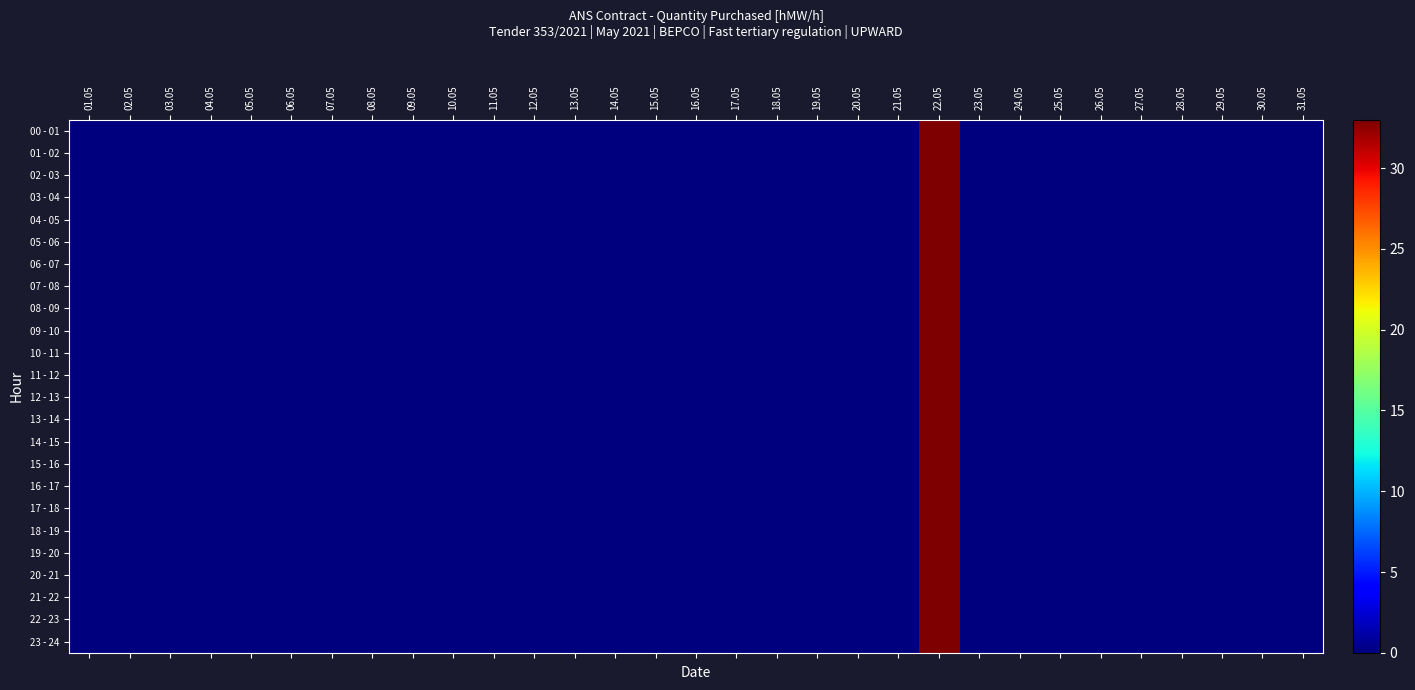

At which category does the chart reach its peak across all series?

22.05